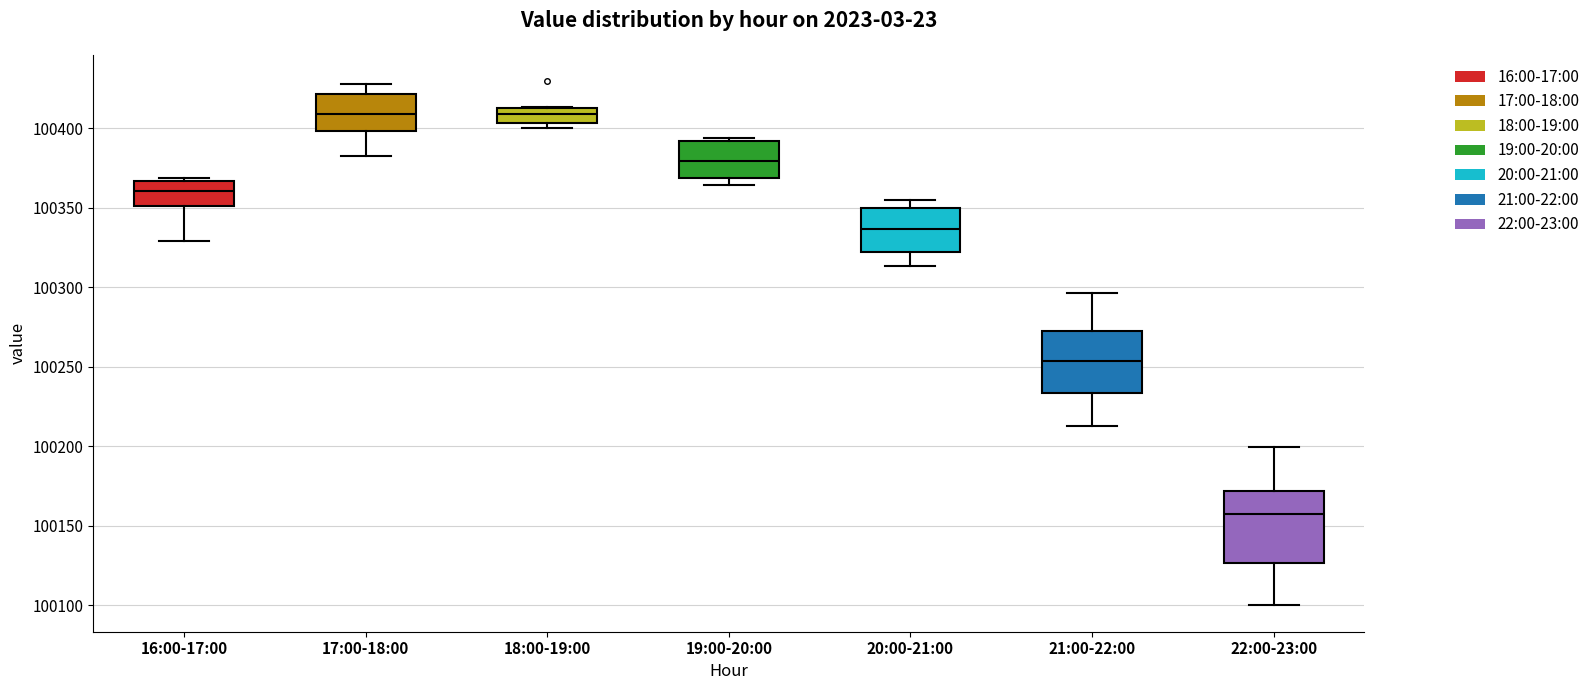

Where does the upper whisker of the box for 17:00-18:00 end on the y-axis? The values are not printed on the chart, so give them approximately, as read against the axis.

100430